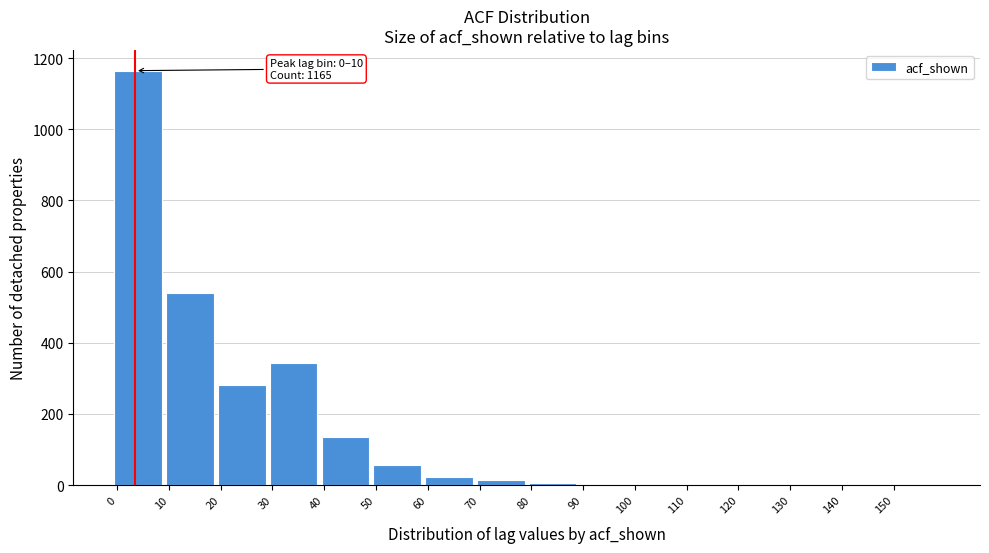

What is the maximum value shown in the chart?

1165